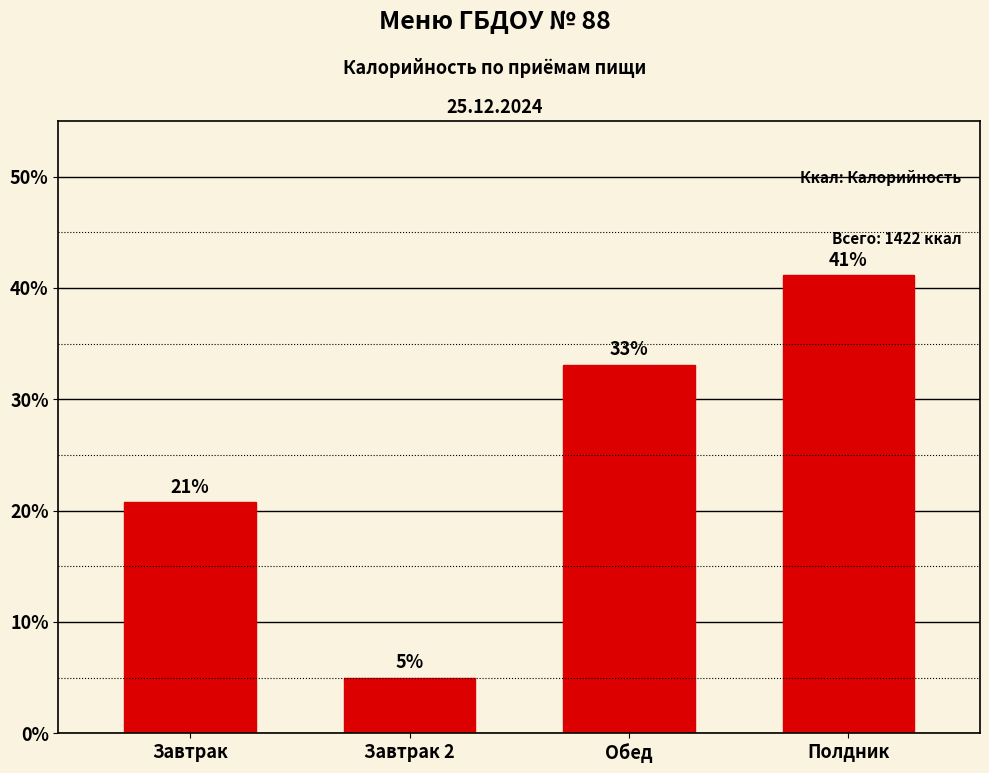

Which has a higher value, Завтрак 2 or Завтрак?

Завтрак